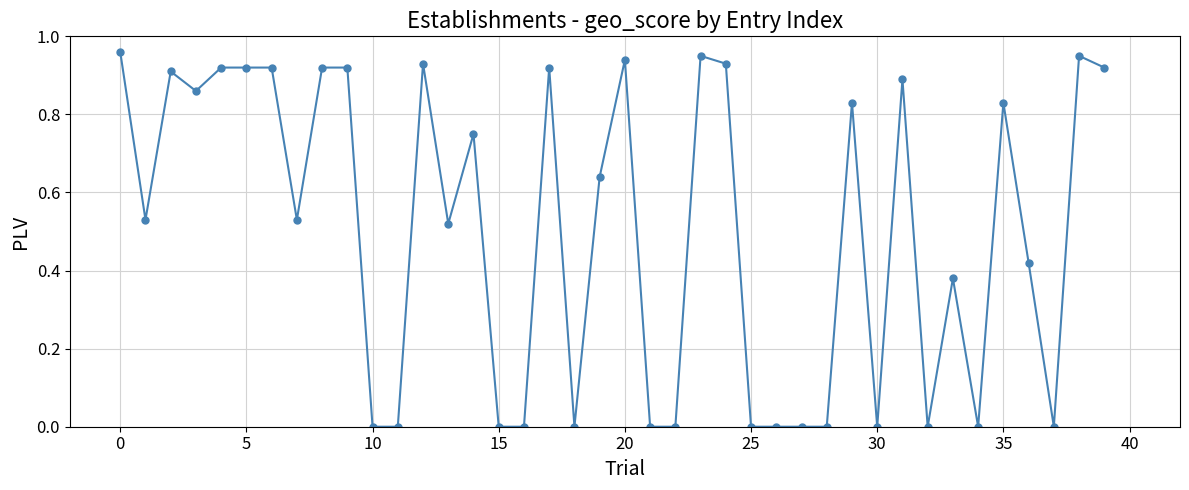

True or false: the data has more than 1 interior local peaks.

True